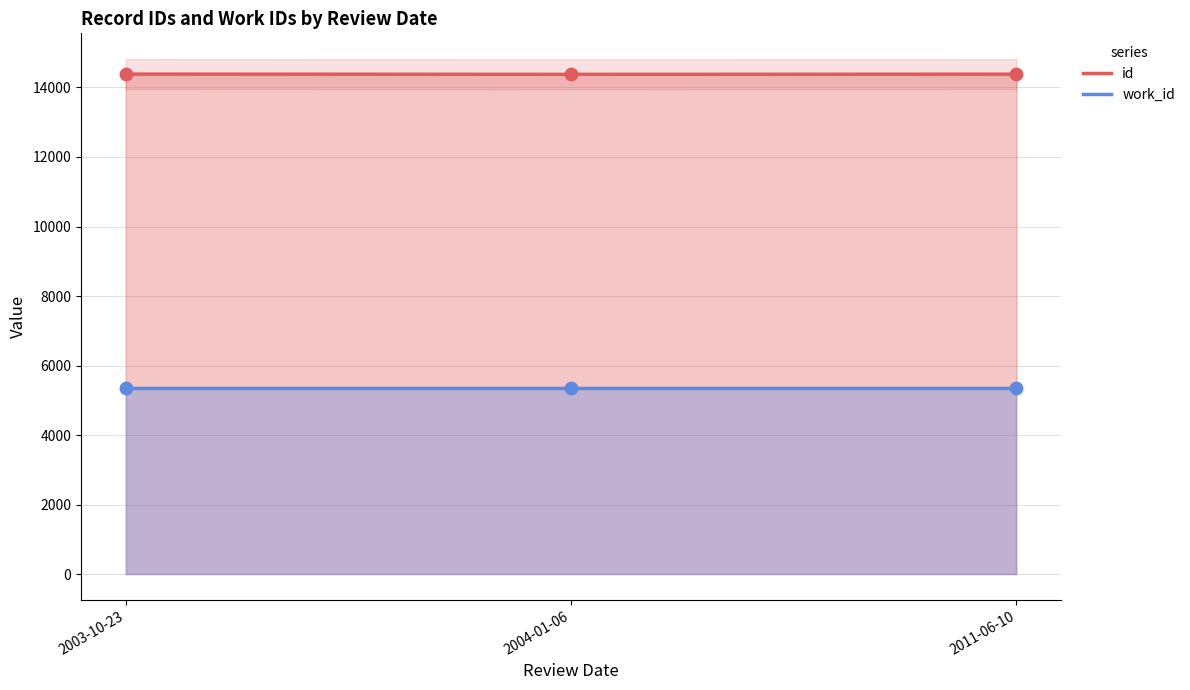

At how many categories does at least one series exceed 14010?

3